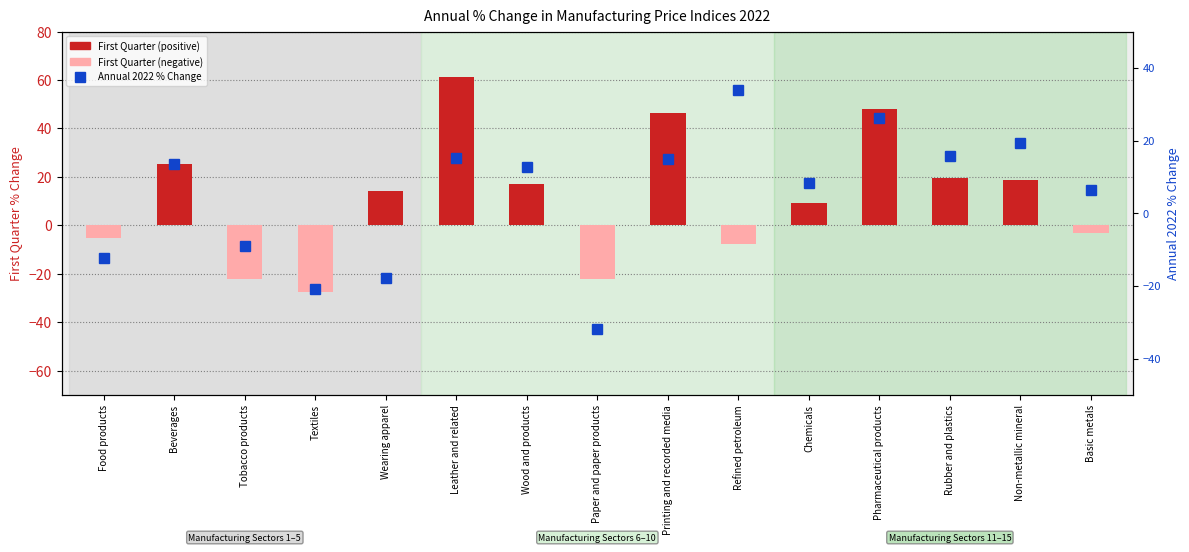

Which series has the widest spread of values?

First Quarter % Change